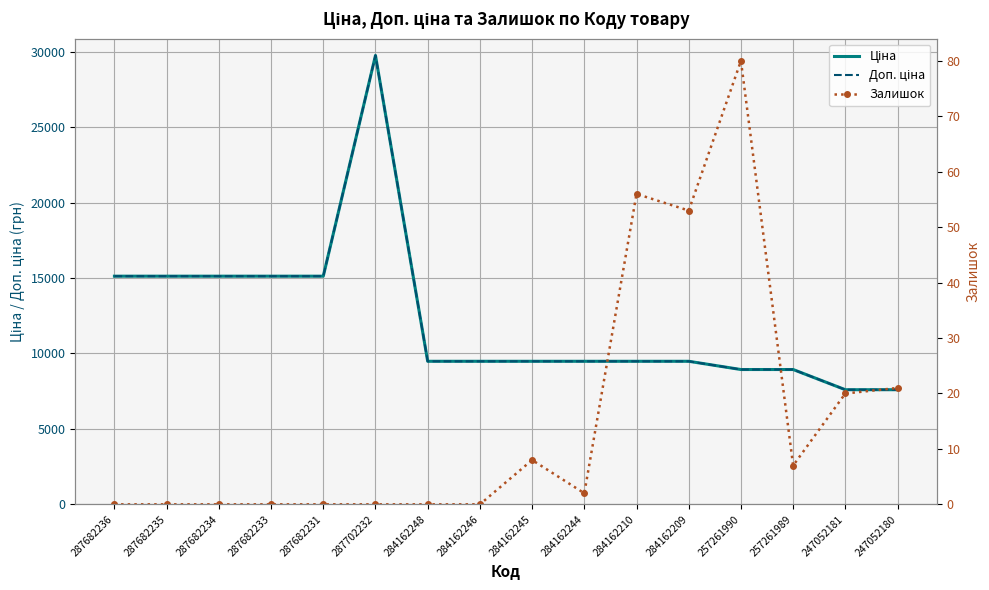

What position from the left is 284162245?

9